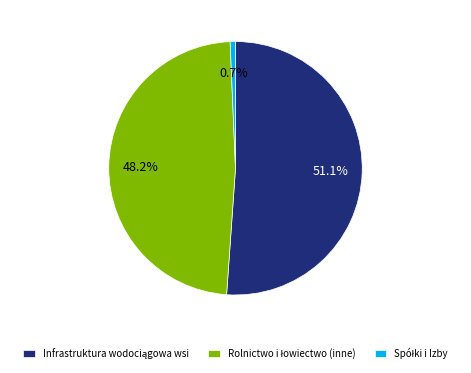

Does any single category account for the majority?

Yes